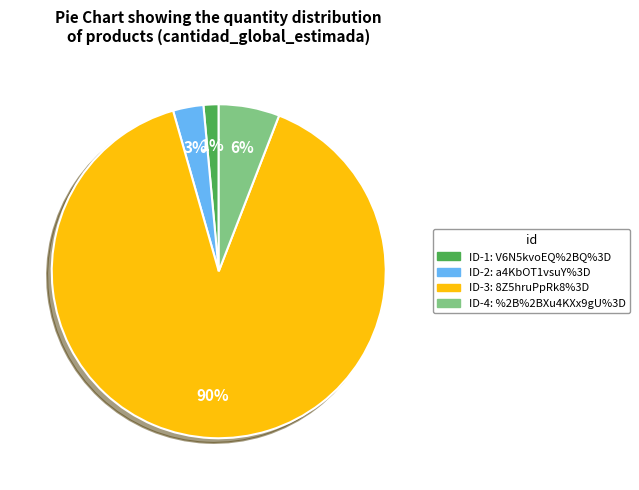

To the nearest percent, what is the average slice percentage?

25%